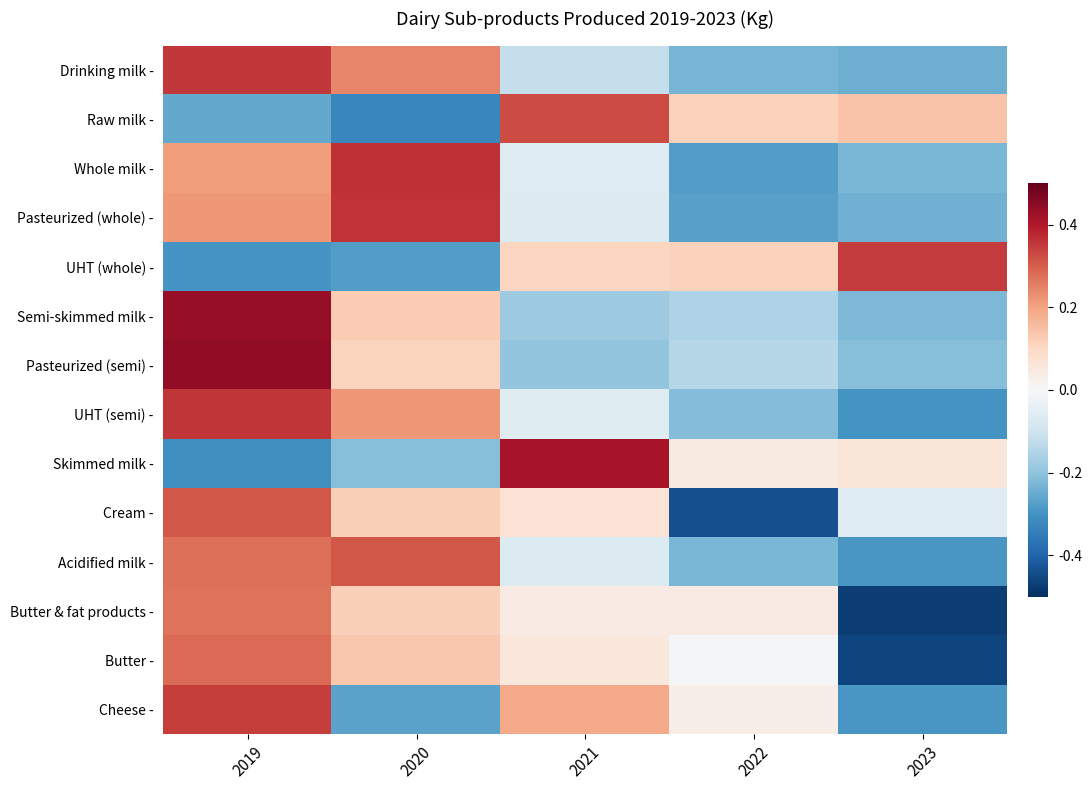

Which category has the lowest value across all series?

2023